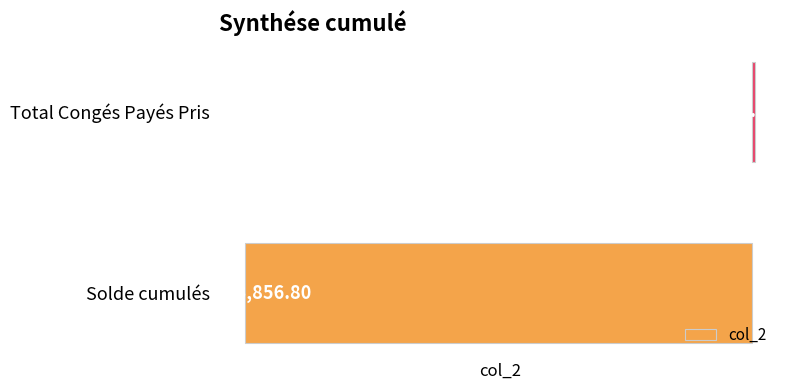

What is the sum of all values?

-3833.8